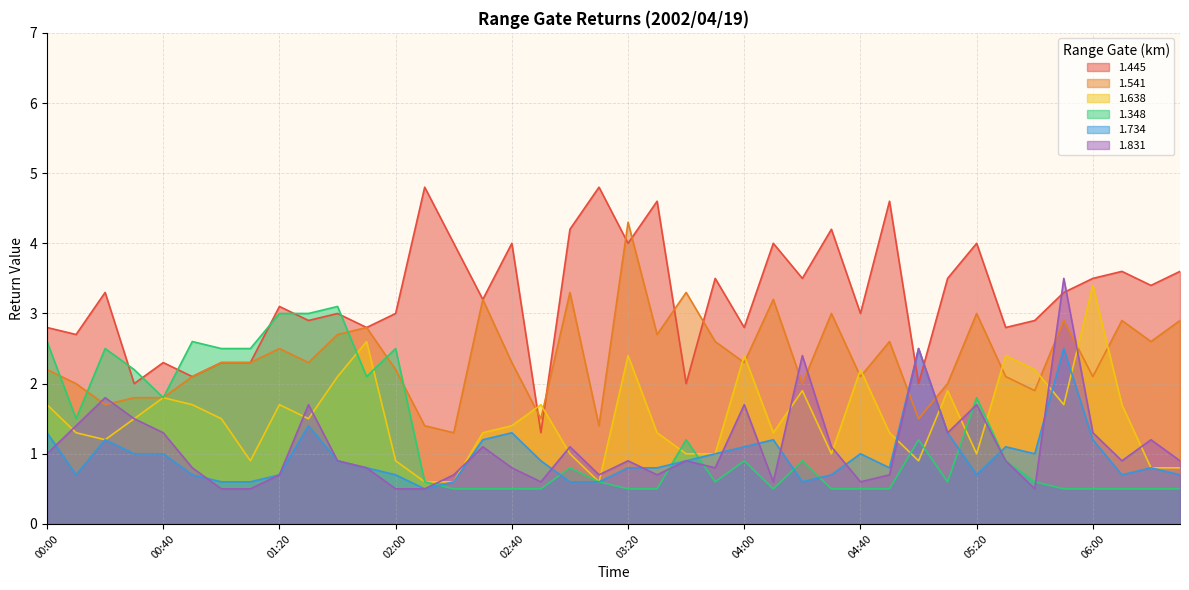

The value of 1.734 at 04:00 is 0.6. True or false?

False